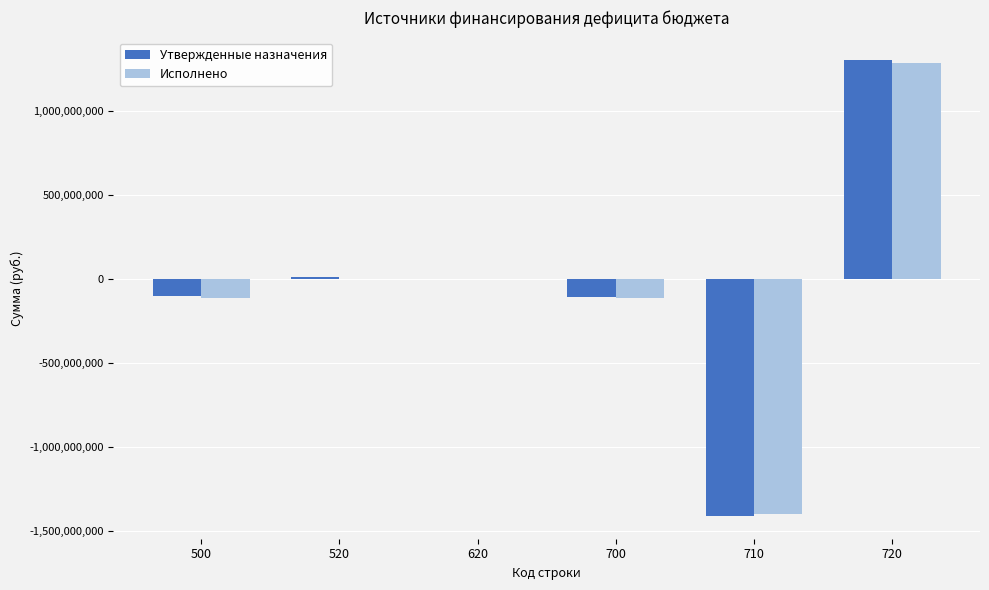

The value of Утвержденные назначения at 620 is 0.0. True or false?

True